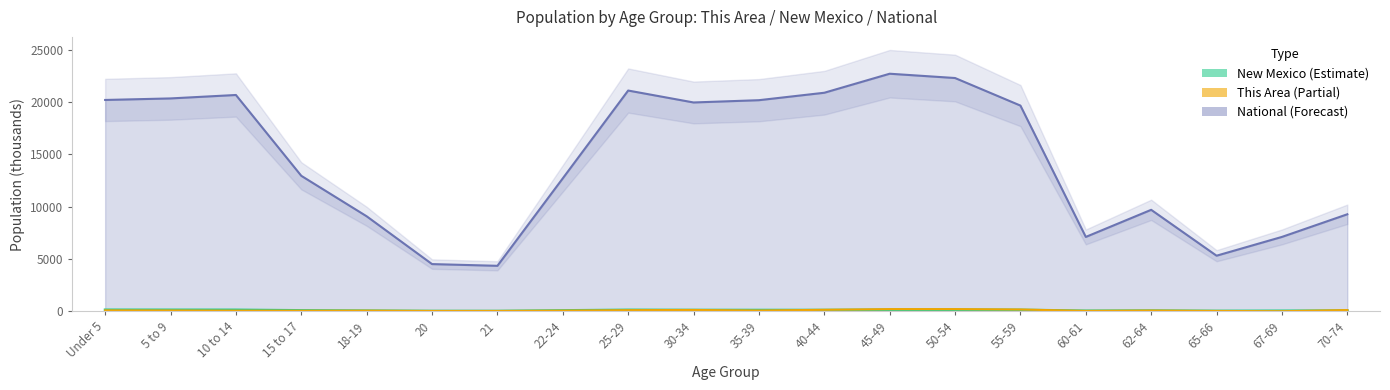

True or false: National and This Area intersect in this chart.

False